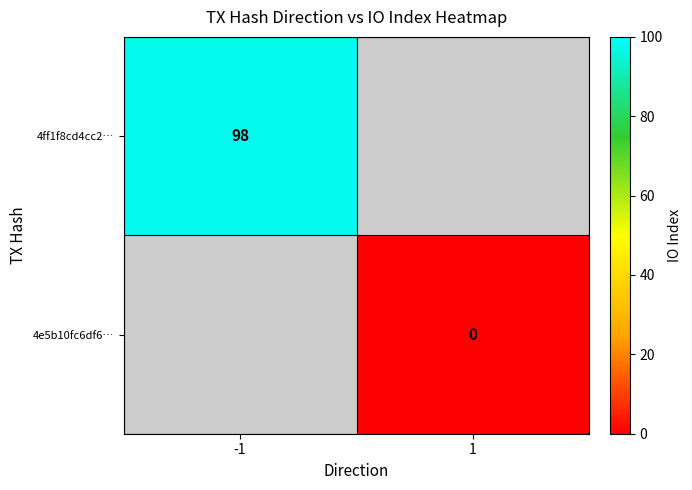

The value of 4ff1f8cd4cc2… at -1 is 98. True or false?

True